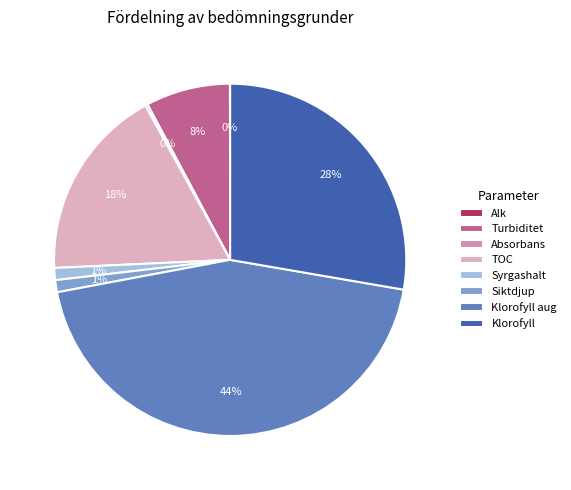

What is the total percentage of Alk and Turbiditet?

7.8%